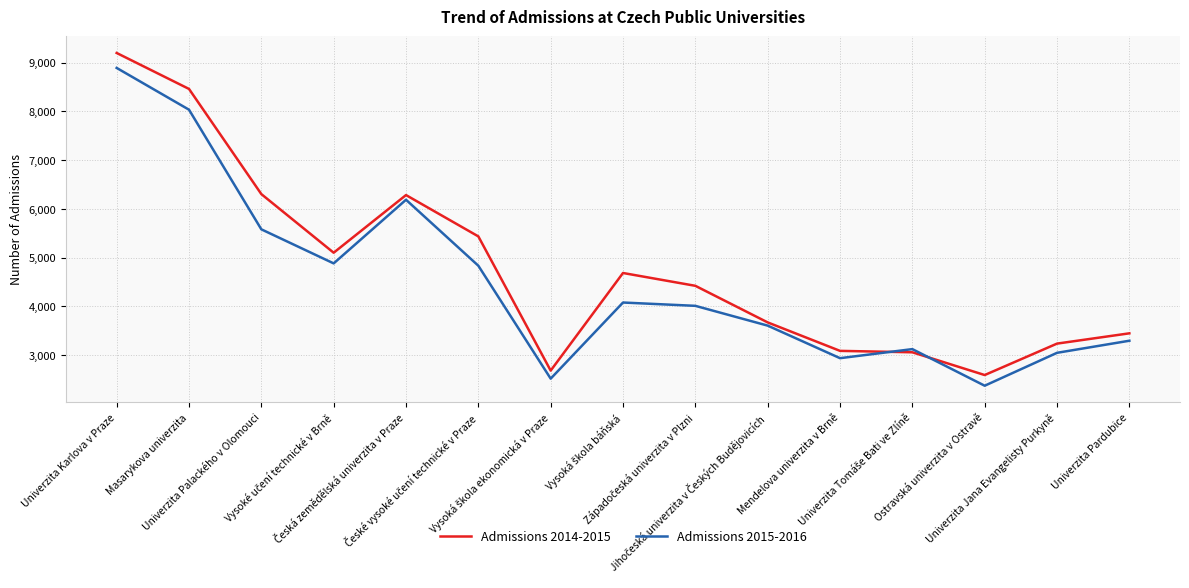

How many categories are shown in the chart?

15